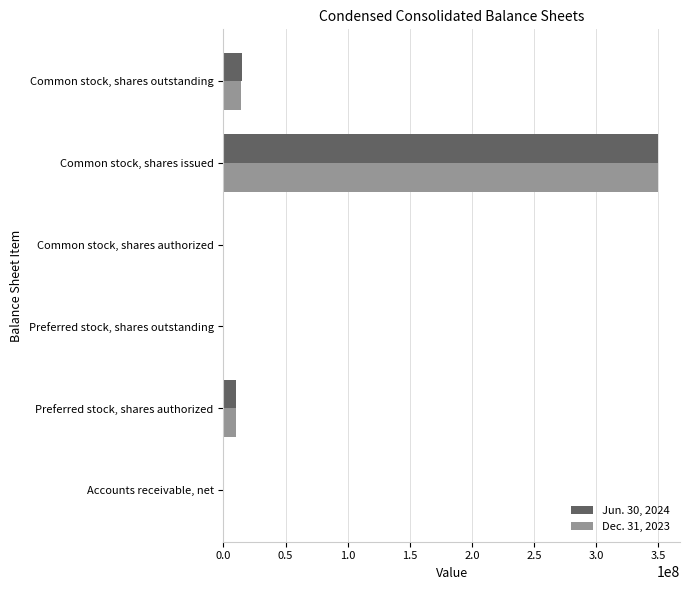

At which category is the sum across all series the highest?

Common stock, shares issued